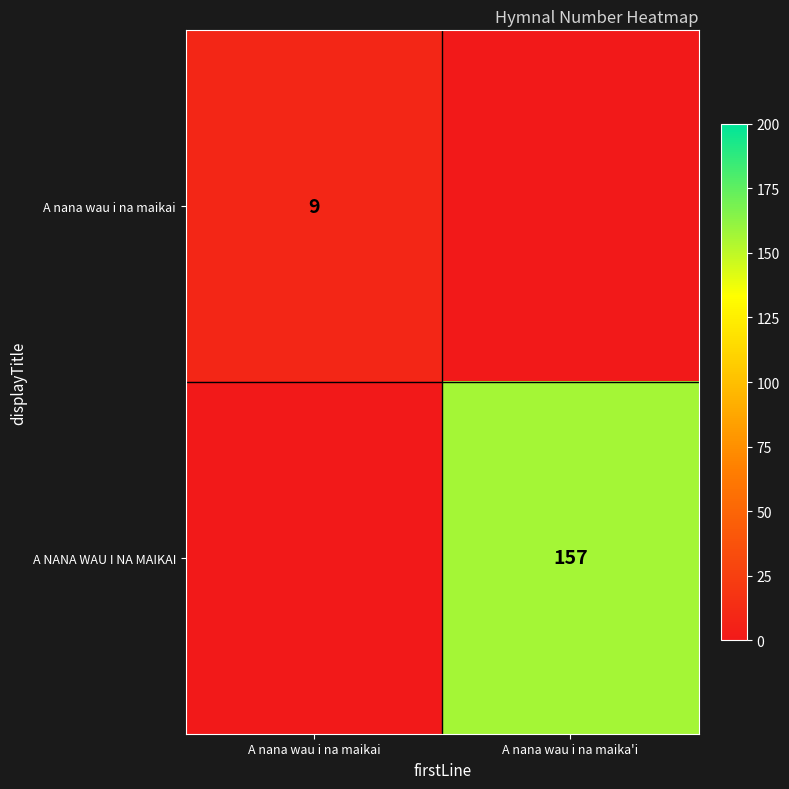

True or false: A nana wau i na maikai has a value of 9 at A nana wau i na maikai.

True